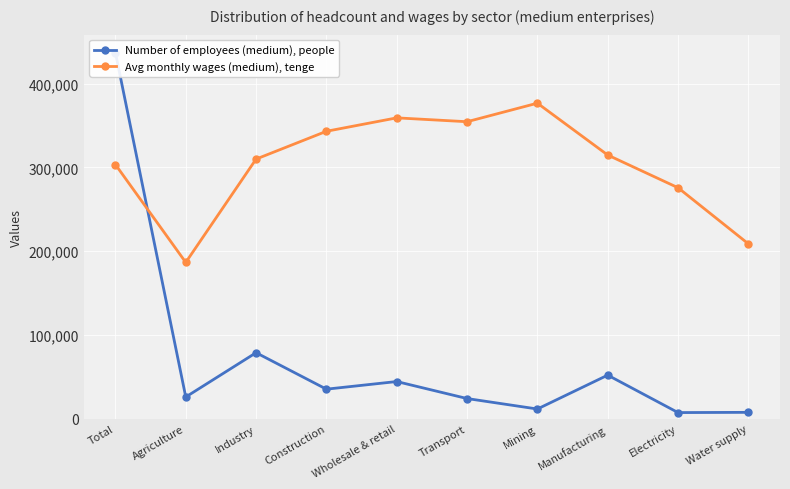

At which category is the sum across all series the highest?

Total